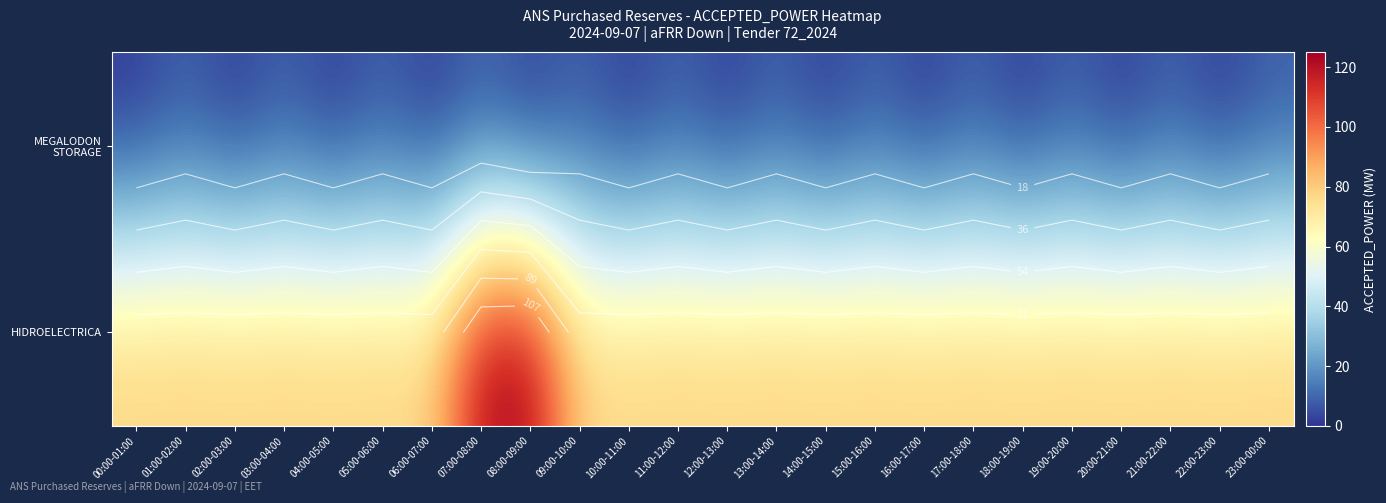

What is the difference between the maximum and minimum values in the HIDROELECTRICA series?

46